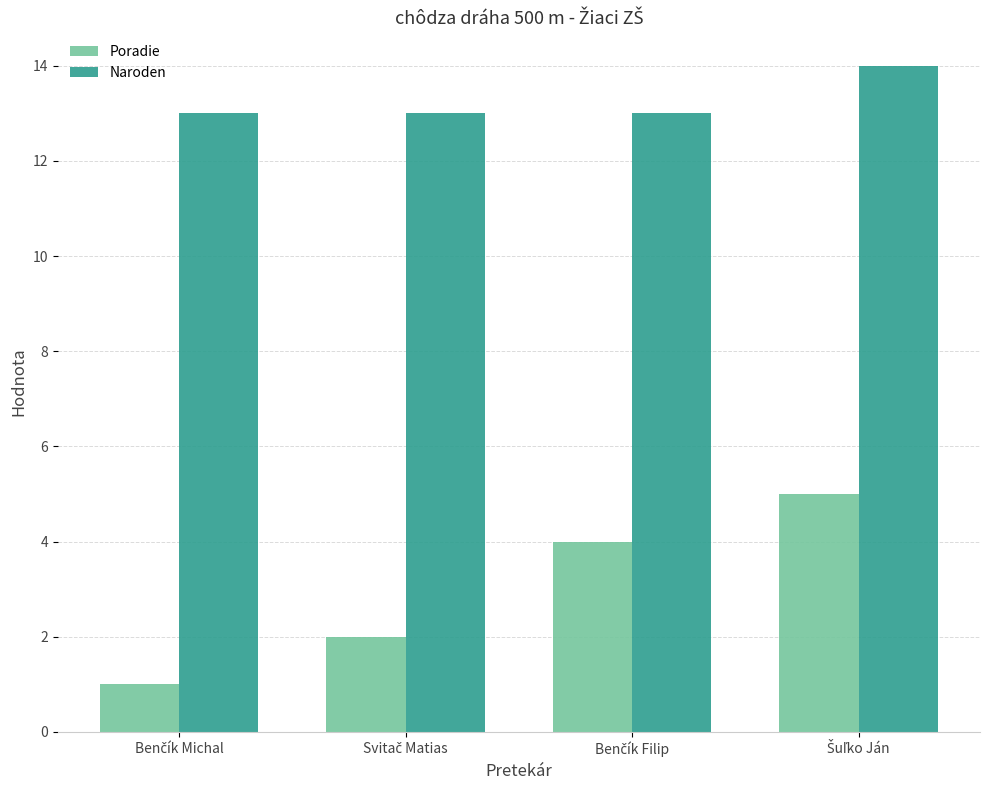

At how many categories does at least one series exceed 11?

4